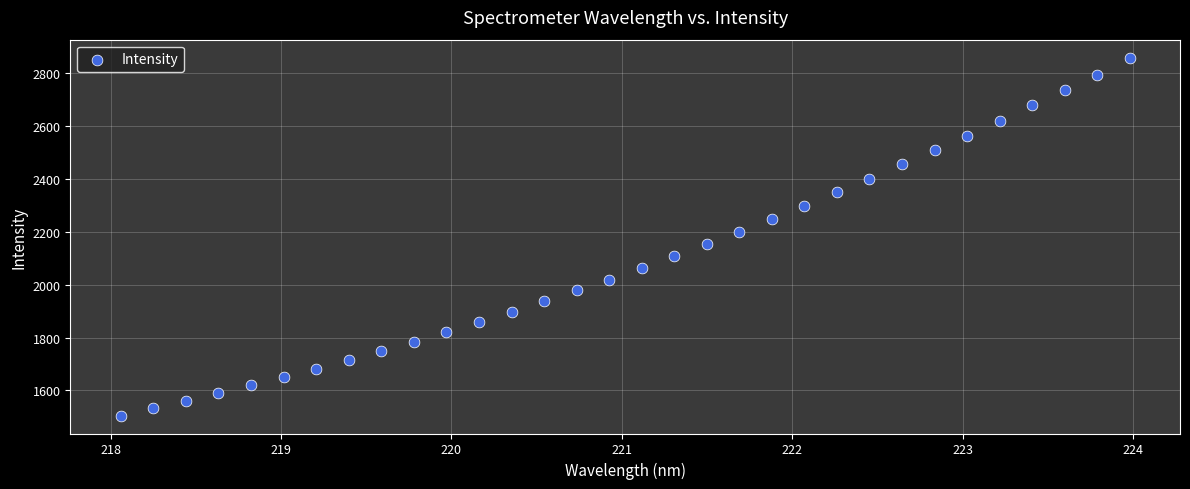

What is the range of X values (max minus min)?

5.9